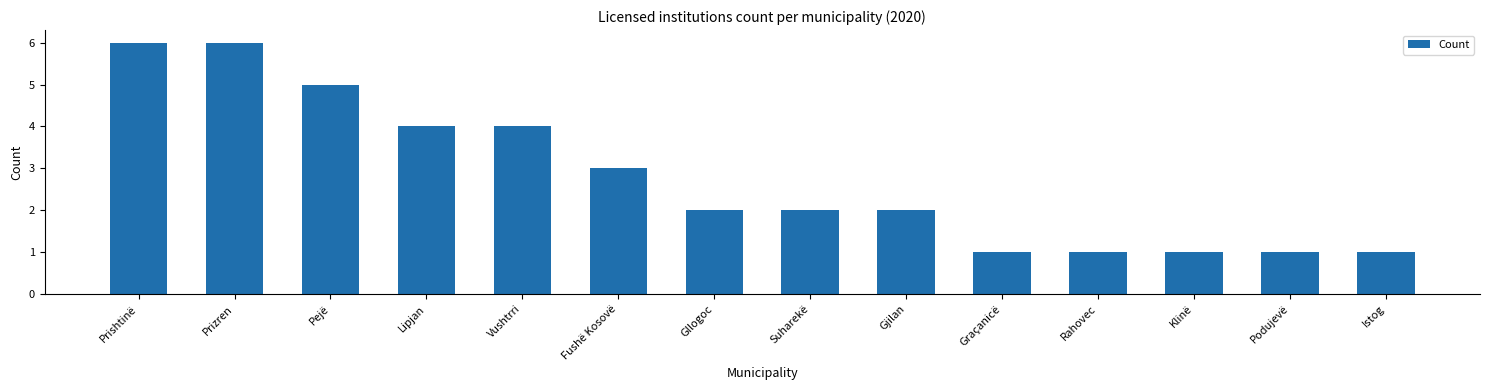

Count the number of categories in the chart.

14